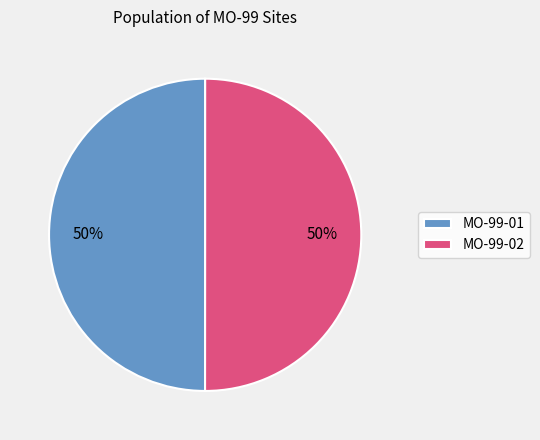

Is it true that MO-99-01 is 50% of the pie?

True